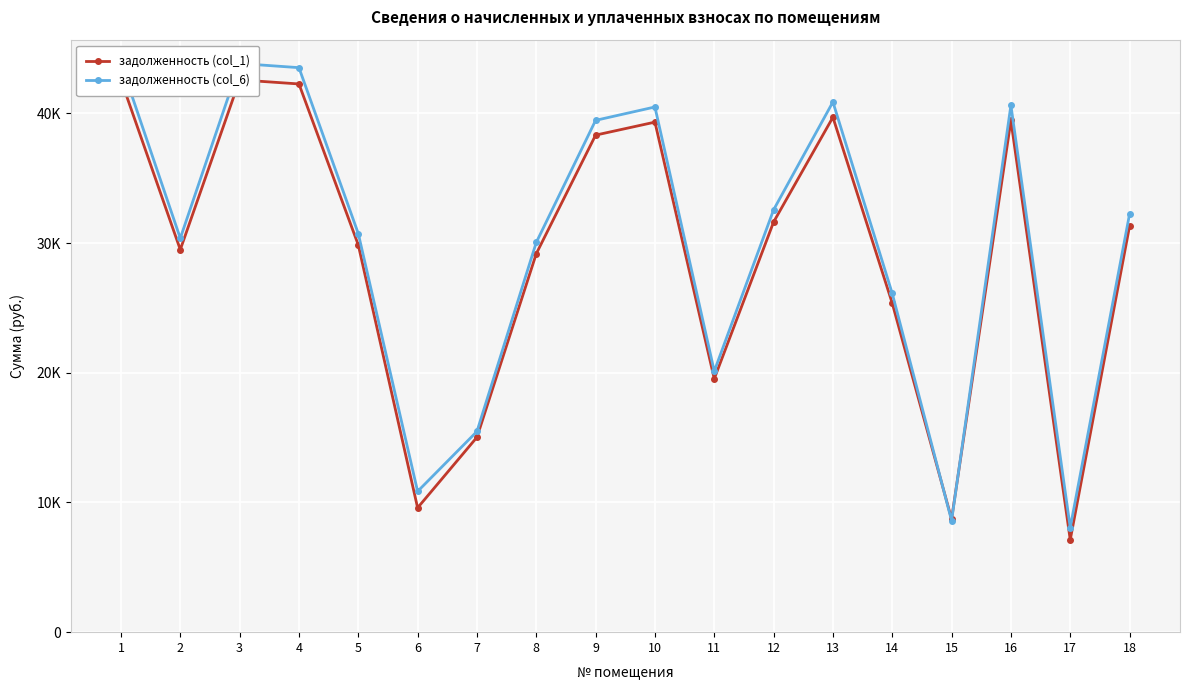

What is the value of the задолженность (col_1) point at the 7th from the left?

15027.8